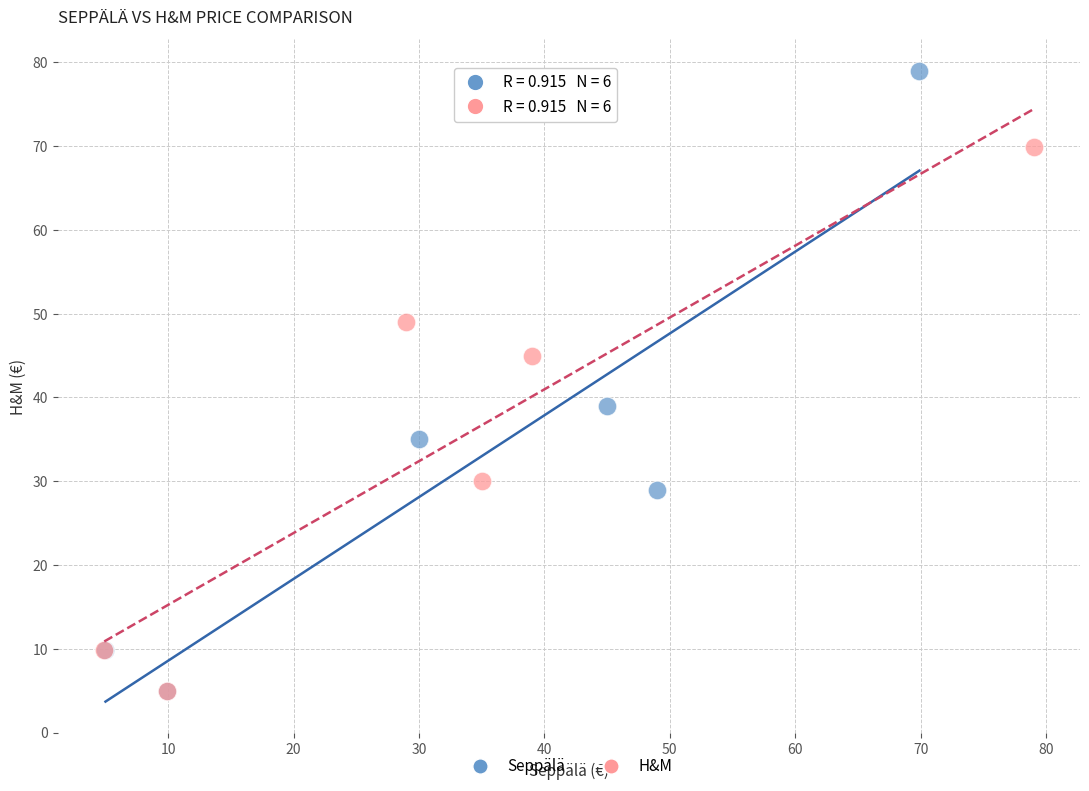

Which series reaches the maximum Y coordinate?

Seppälä